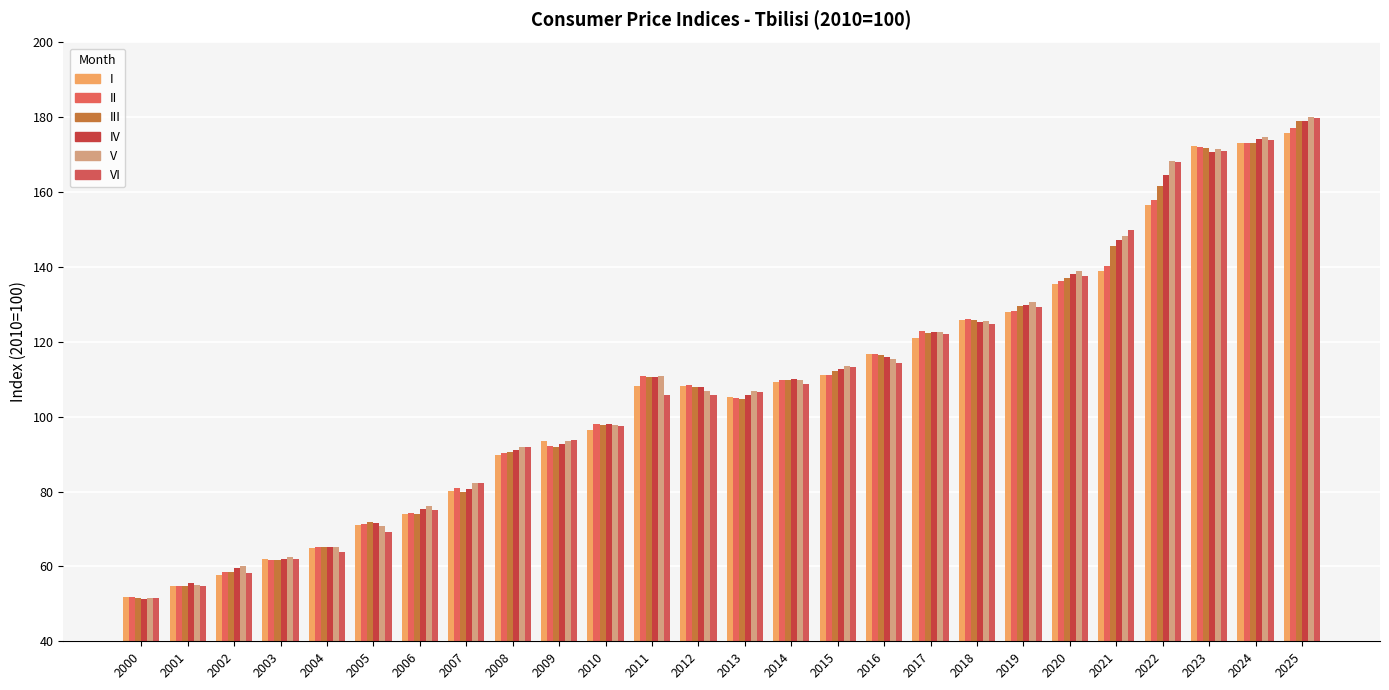

What is the maximum value for III?

179.0